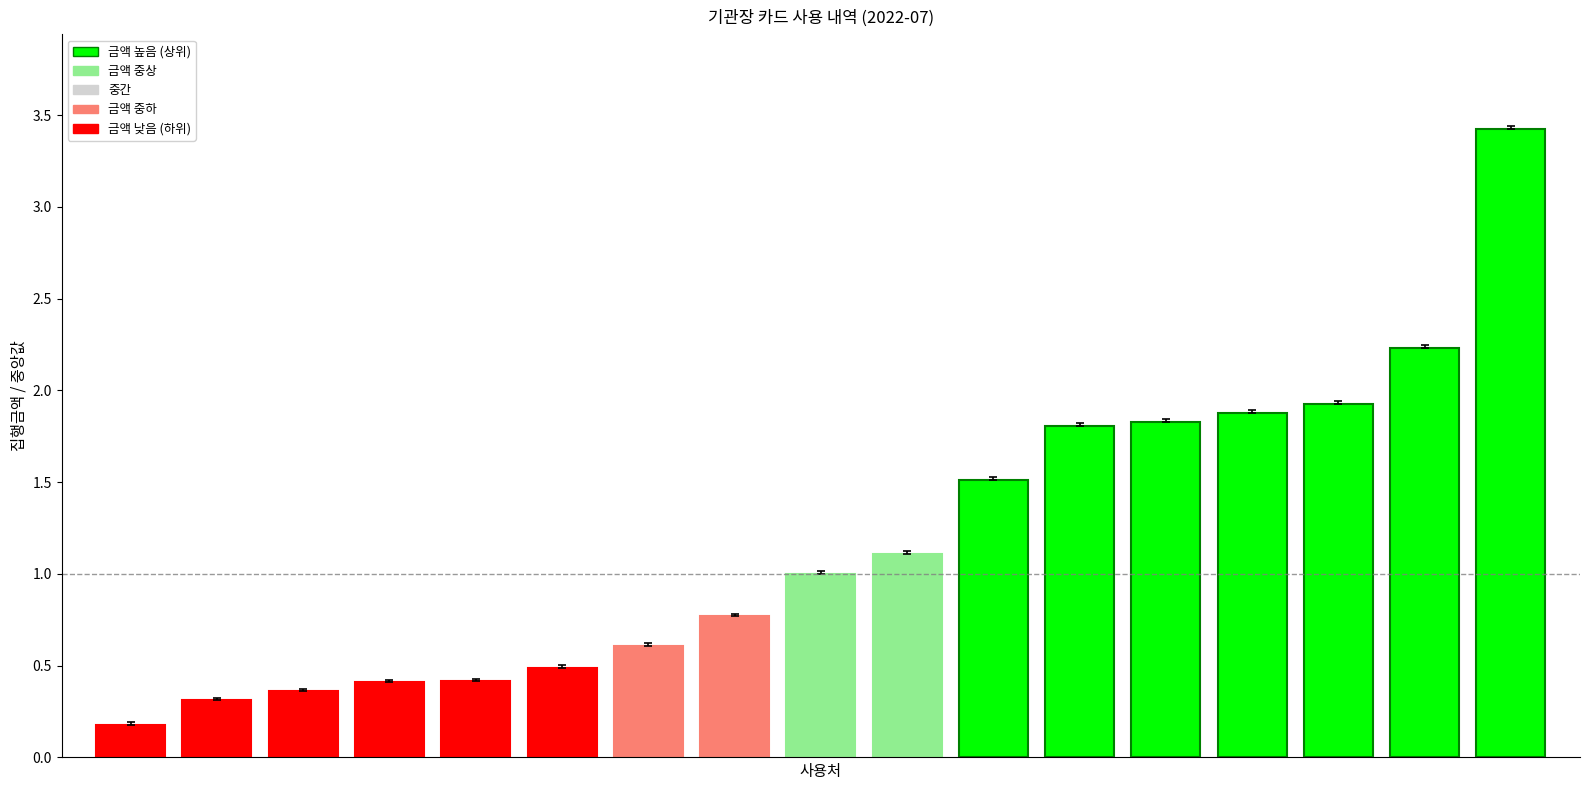

What is the value of the 15th bar from the left?

1.9